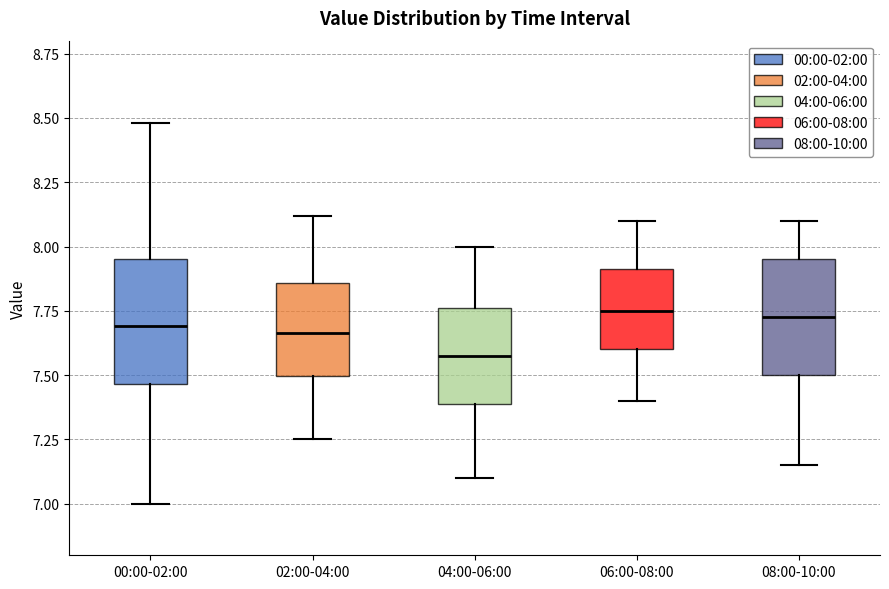

Reading left to right, read every box against the y-axis: the position of its median line, the range the box covers, and the ends of its whiskers. The values are not printed on the chart, so give them approximately, as read against the axis.

00:00-02:00: median 7.70, box 7.45 to 7.95, whiskers 7.00 to 8.50
02:00-04:00: median 7.65, box 7.50 to 7.85, whiskers 7.25 to 8.10
04:00-06:00: median 7.60, box 7.40 to 7.75, whiskers 7.10 to 8.00
06:00-08:00: median 7.75, box 7.60 to 7.90, whiskers 7.40 to 8.10
08:00-10:00: median 7.75, box 7.50 to 7.95, whiskers 7.15 to 8.10